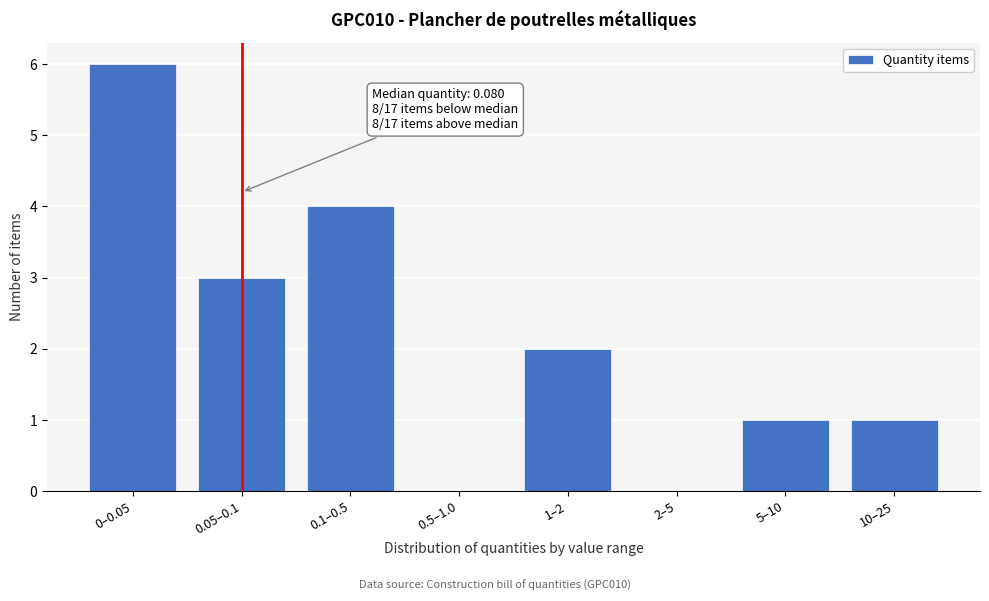

Reading right to left, list all the values displayed in this chart.

10–25=1	5–10=1	2–5=0	1–2=2	0.5–1.0=0	0.1–0.5=4	0.05–0.1=3	0–0.05=6